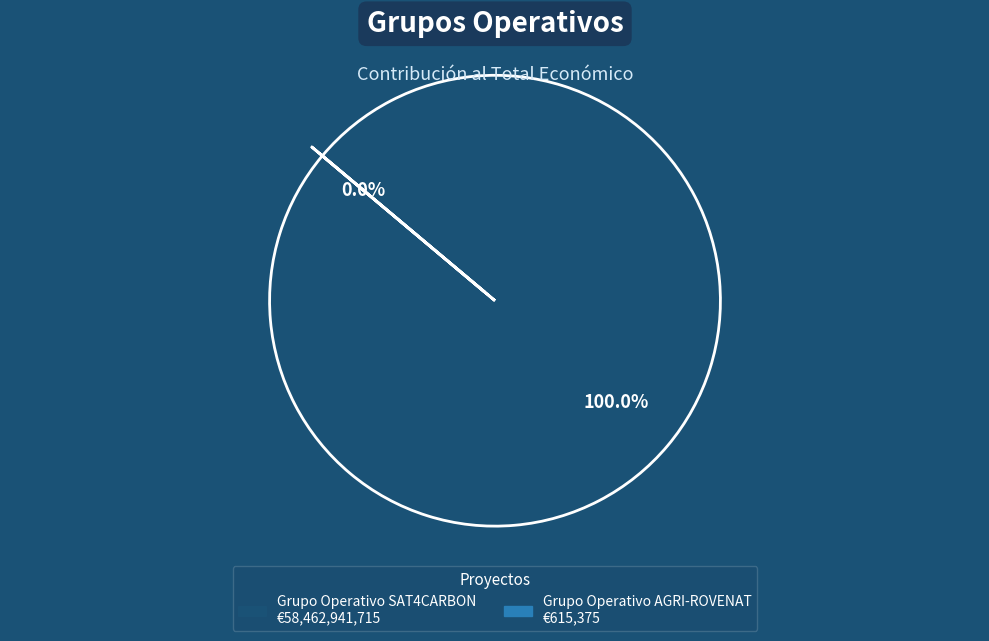

Approximately how many times larger is the value at Grupo Operativo SAT4CARBON compared to Grupo Operativo AGRI-ROVENAT?

95003.8